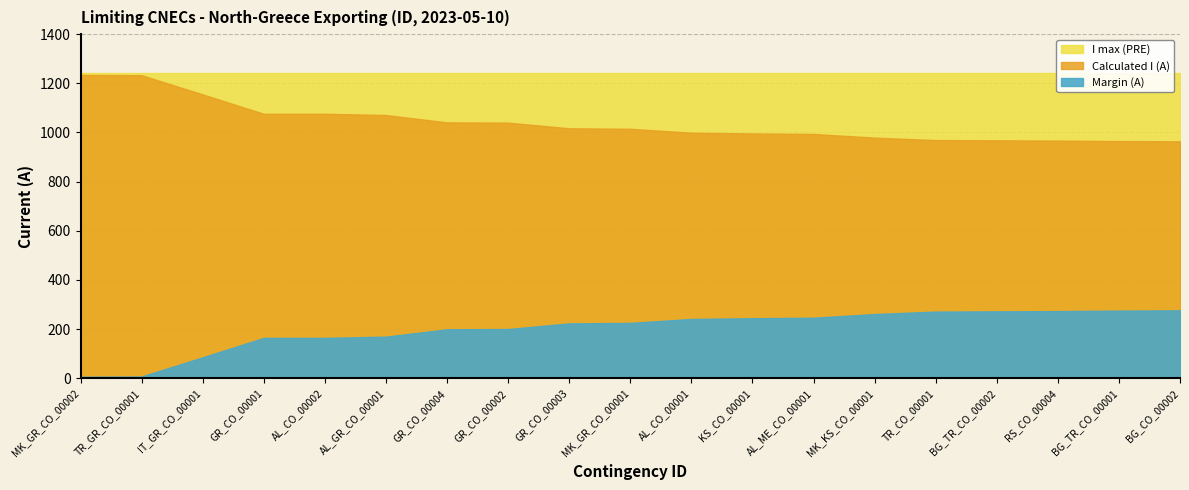

True or false: Calculated I (A) and I max (PRE) intersect in this chart.

False